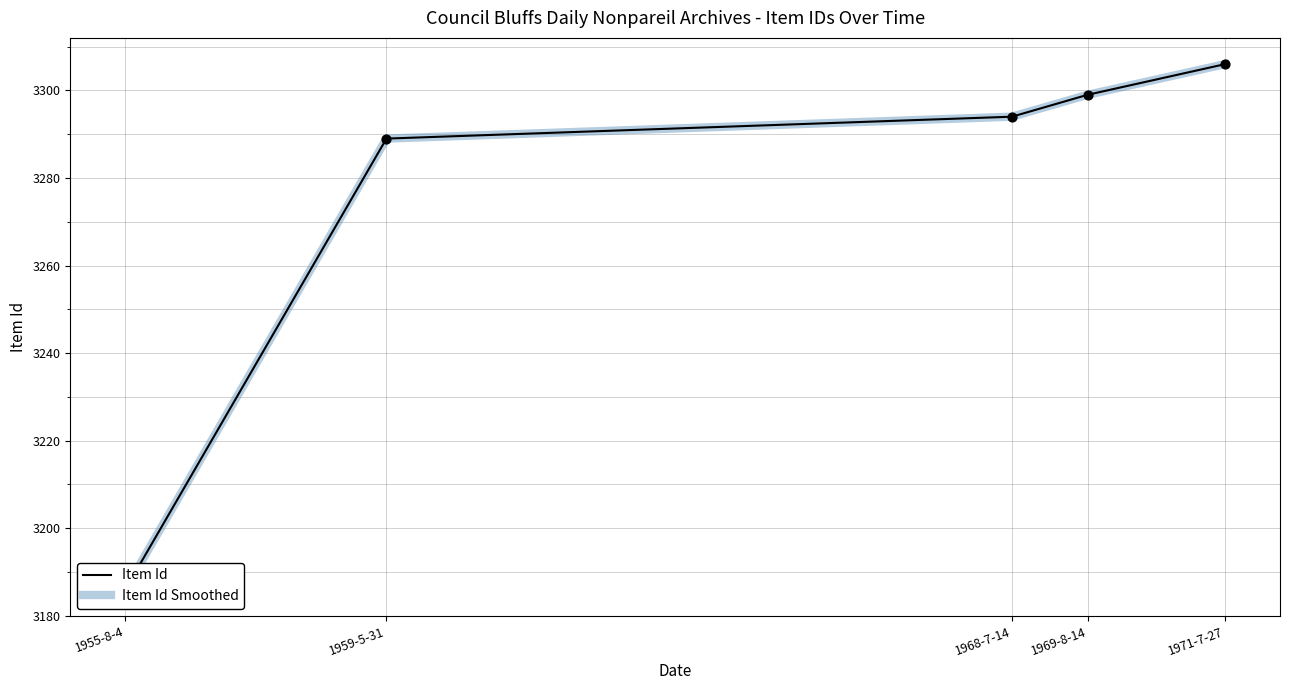

At how many categories does at least one series exceed 3300?

1